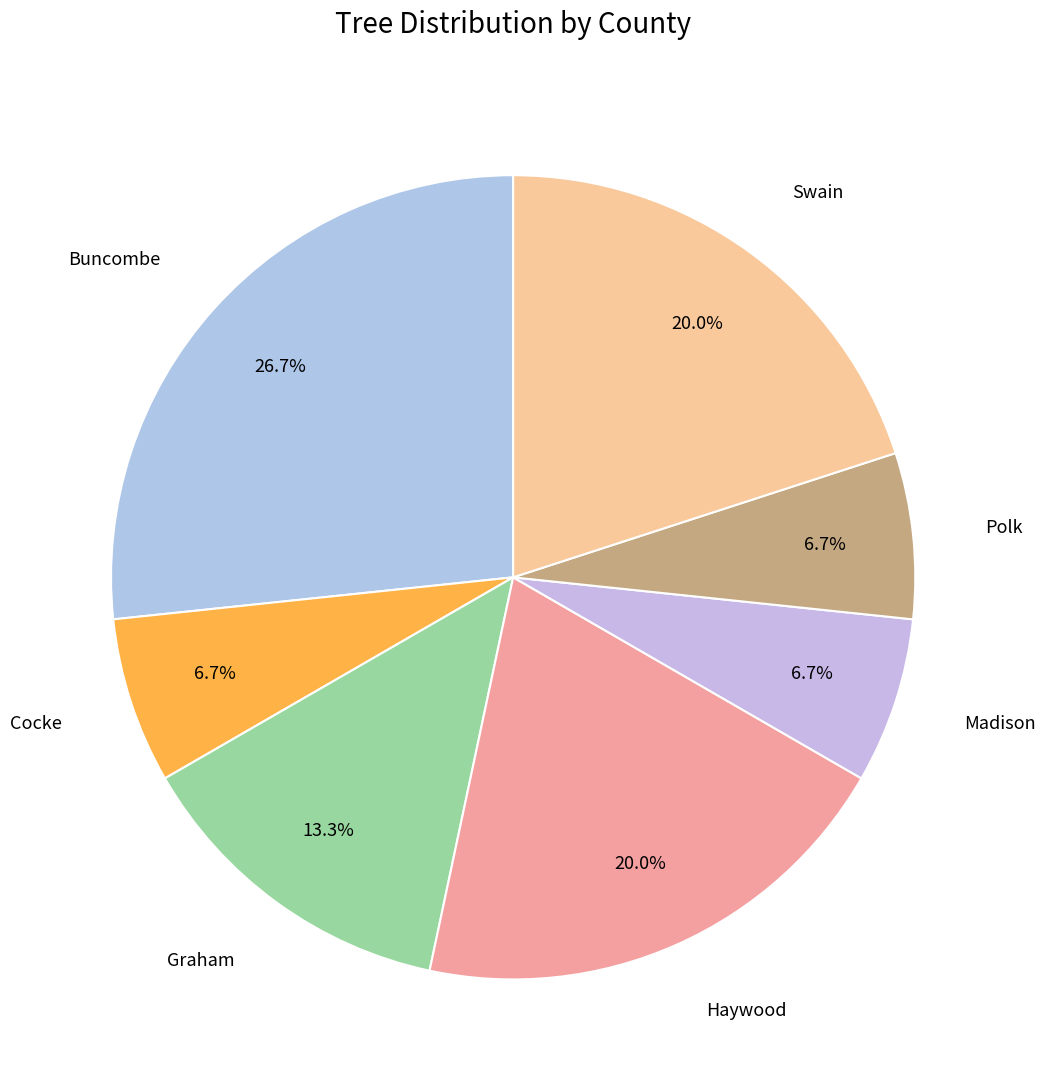

To the nearest percent, what is the difference between the largest and smallest slice percentages?

20%